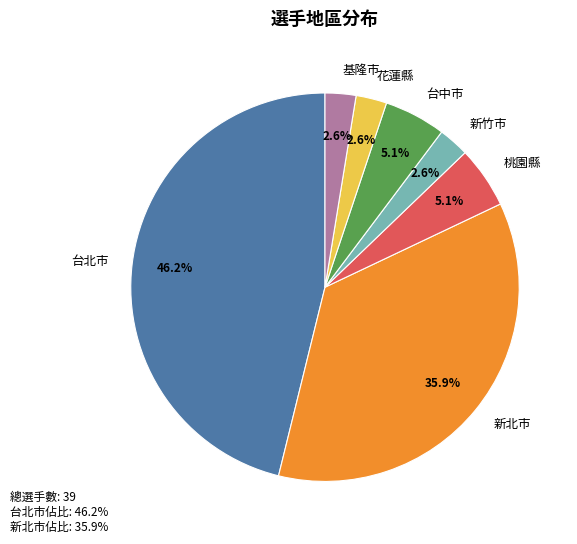

Between 花蓮縣 and 台中市, which is larger?

台中市